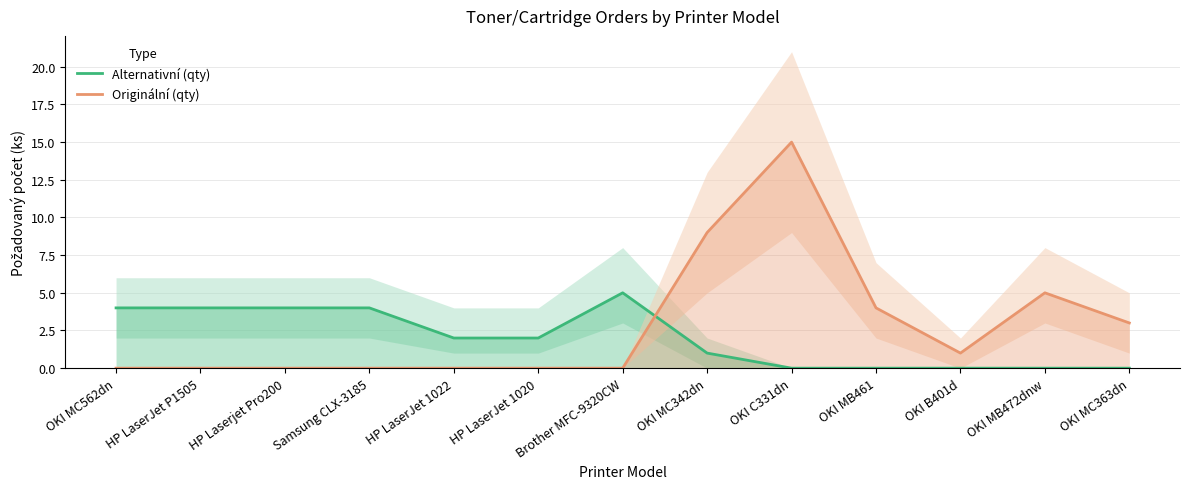

What is the spread (max minus min) of values at OKI MC562dn?

4